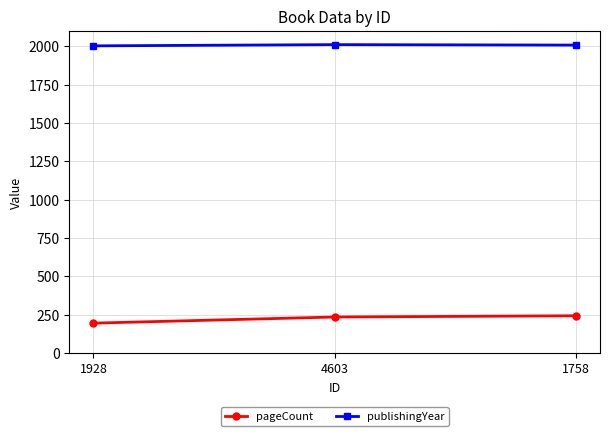

What is the minimum value shown in the chart?

196